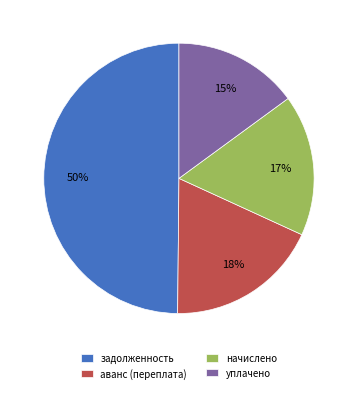

How many segments does this pie chart have?

4